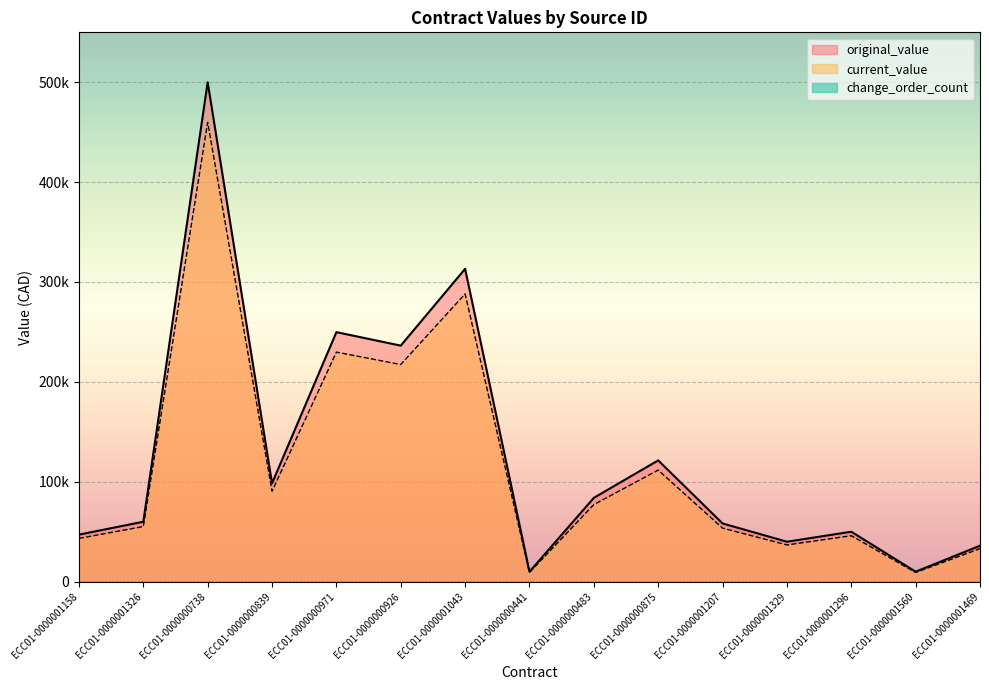

True or false: original_value and current_value cross at least once.

False